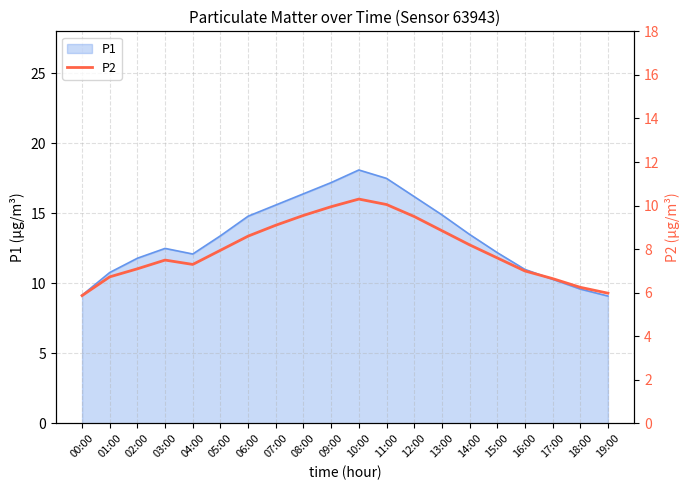

How many data points are less than 7?

5